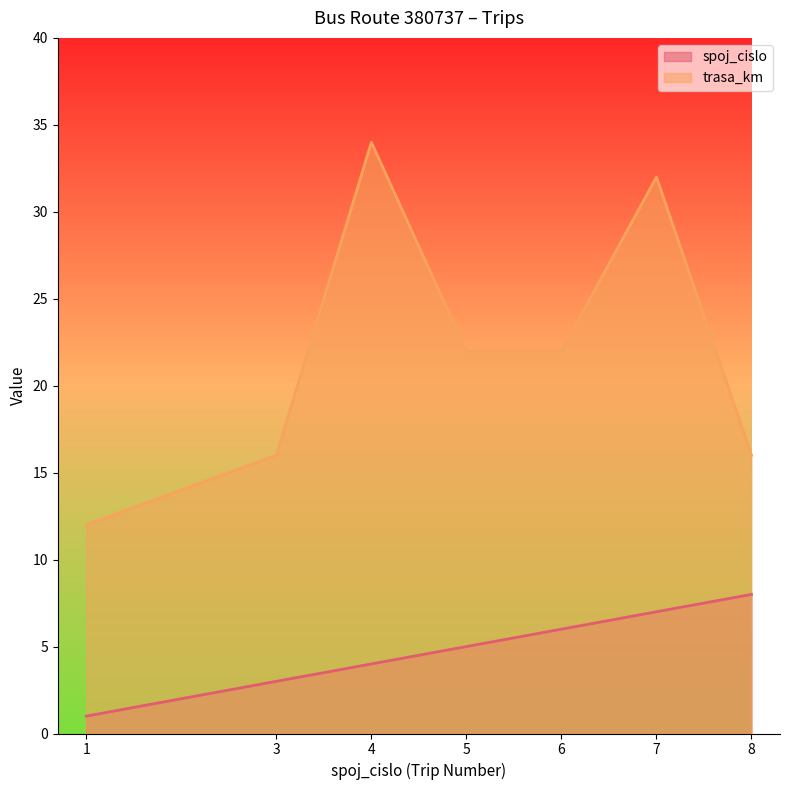

Which series has the widest spread of values?

trasa_km